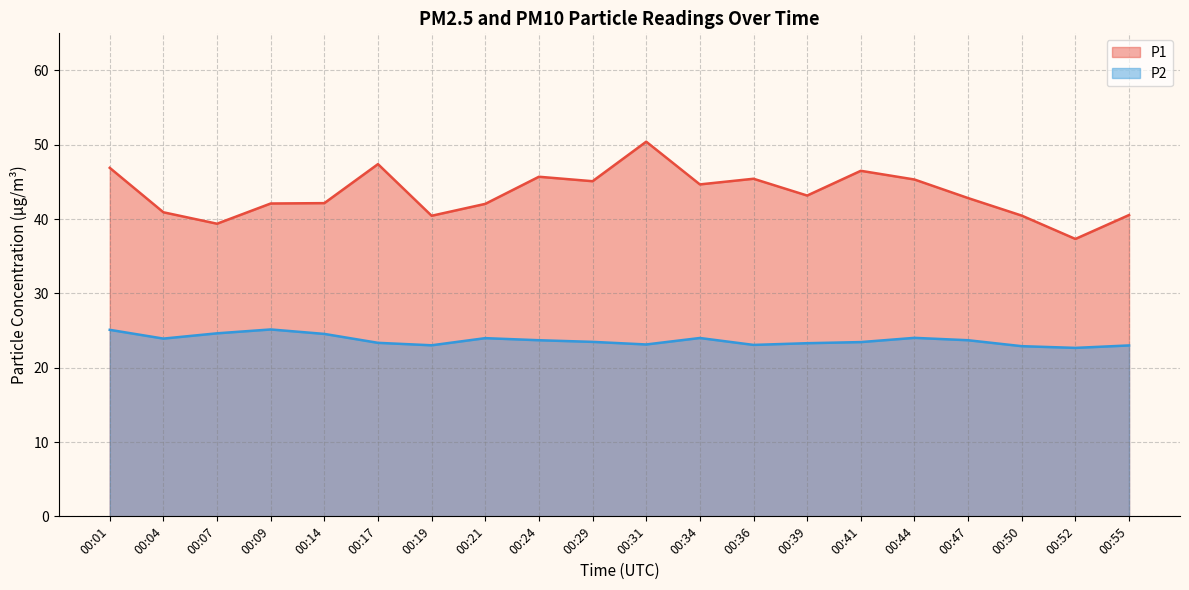

What is the difference between the P1 values at 00:04 and 00:31?

9.5